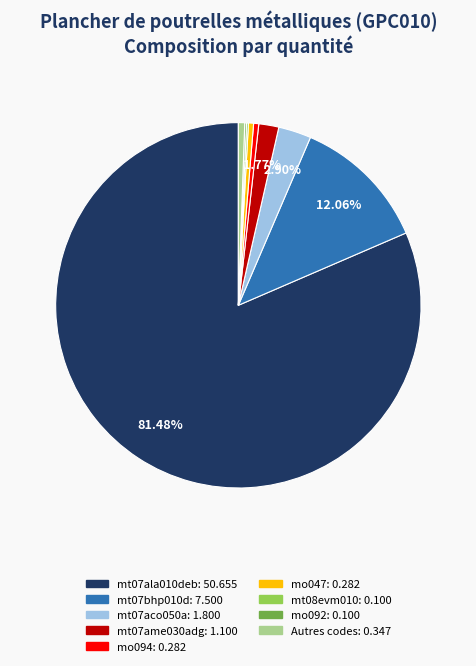

Does any single category account for the majority?

Yes